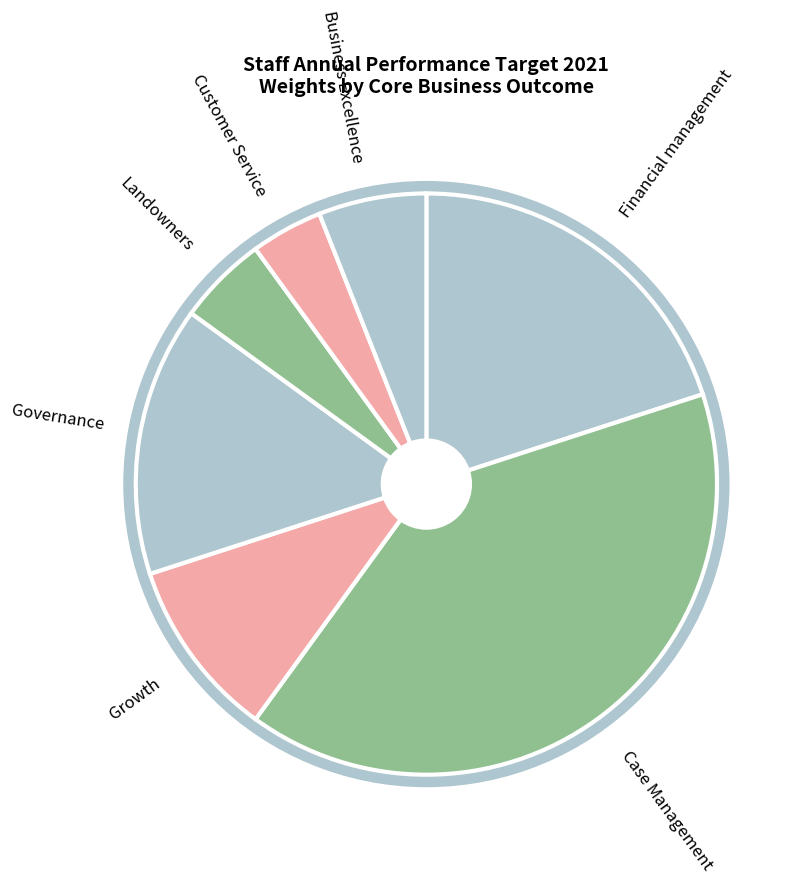

Approximately how many times larger is the value at Customer Service compared to Governance?

0.3